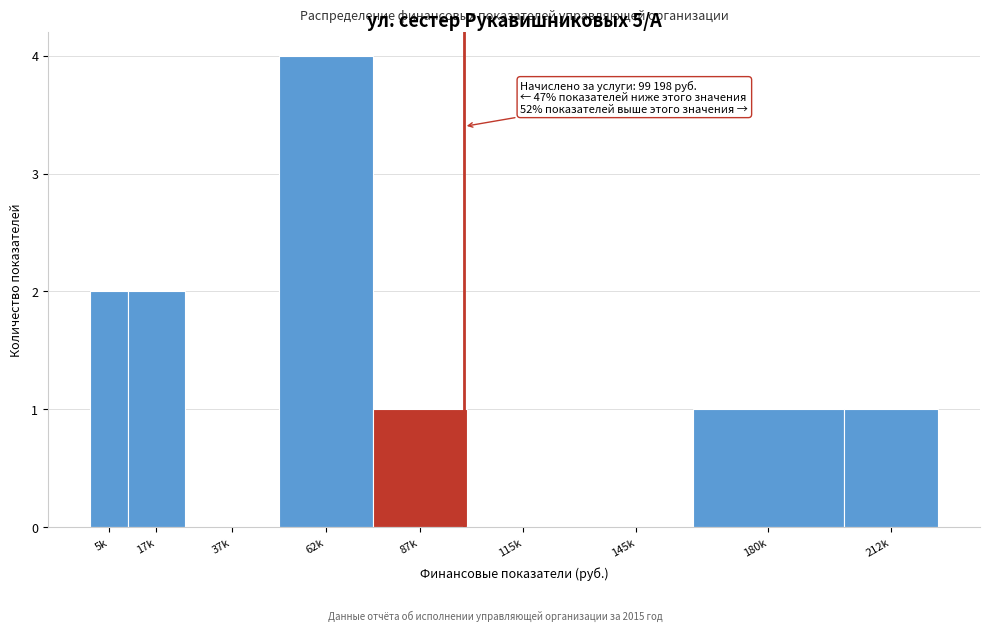

Reading right to left, extract all data points from this chart.

212k=1	180k=1	145k=0	115k=0	87k=1	62k=4	37k=0	17k=2	5k=2